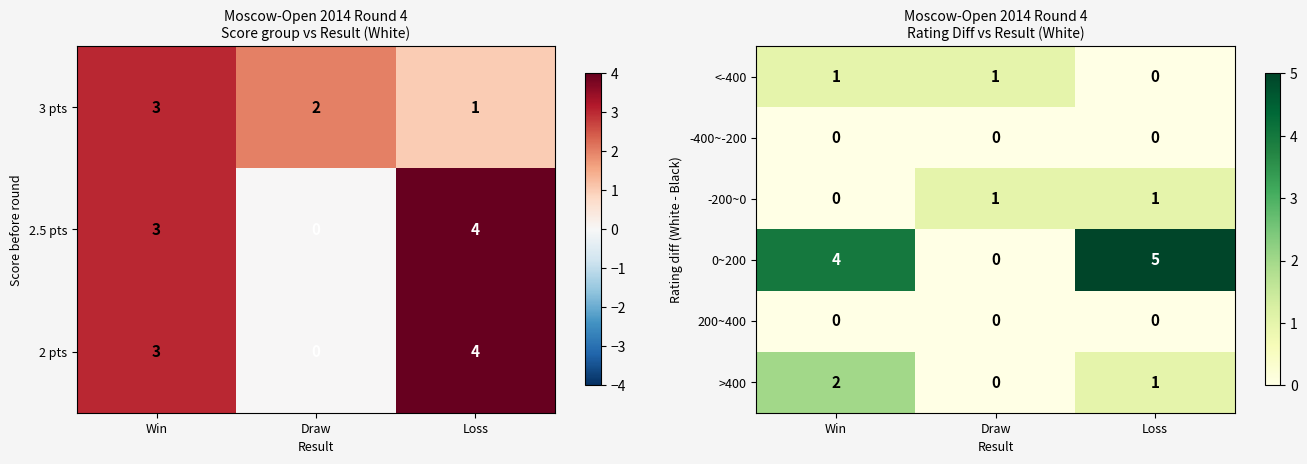

The 0~200 series shows 0 at Draw. True or false?

True